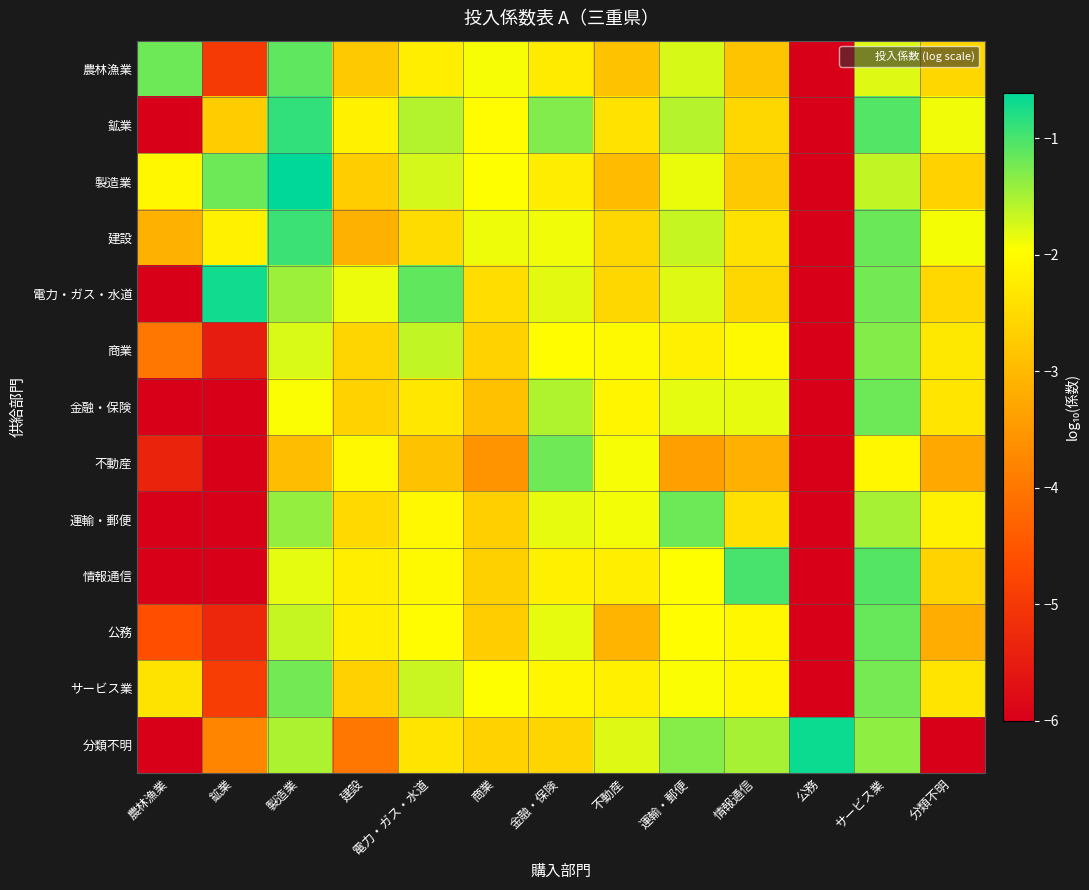

Rank the series by their maximum value, from highest to lowest.

製造業, 分類不明, 電力・ガス・水道, 鉱業, 建設, 情報通信, 農林漁業, 公務, 金融・保険, 運輸・郵便, 不動産, サービス業, 商業